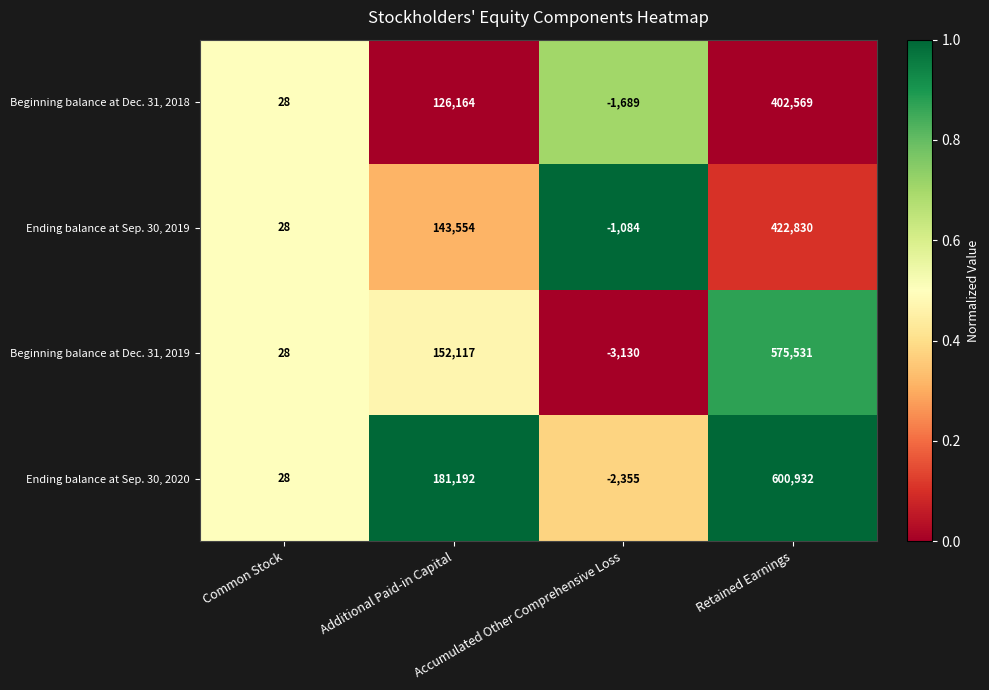

List the series in order of their peak value, highest first.

Ending balance at Sep. 30, 2020, Beginning balance at Dec. 31, 2019, Ending balance at Sep. 30, 2019, Beginning balance at Dec. 31, 2018